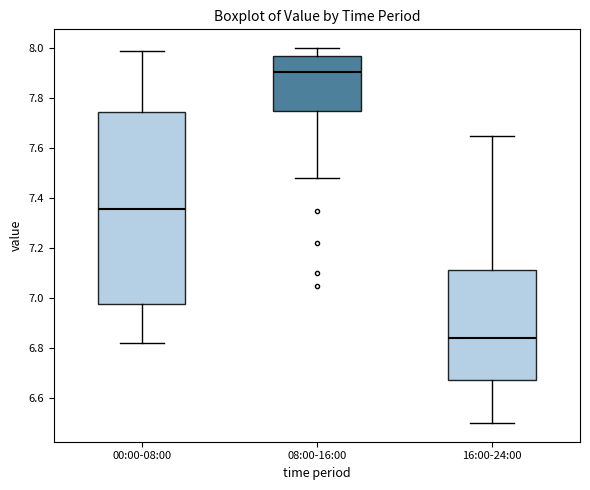

Which box has the highest median line?

08:00-16:00